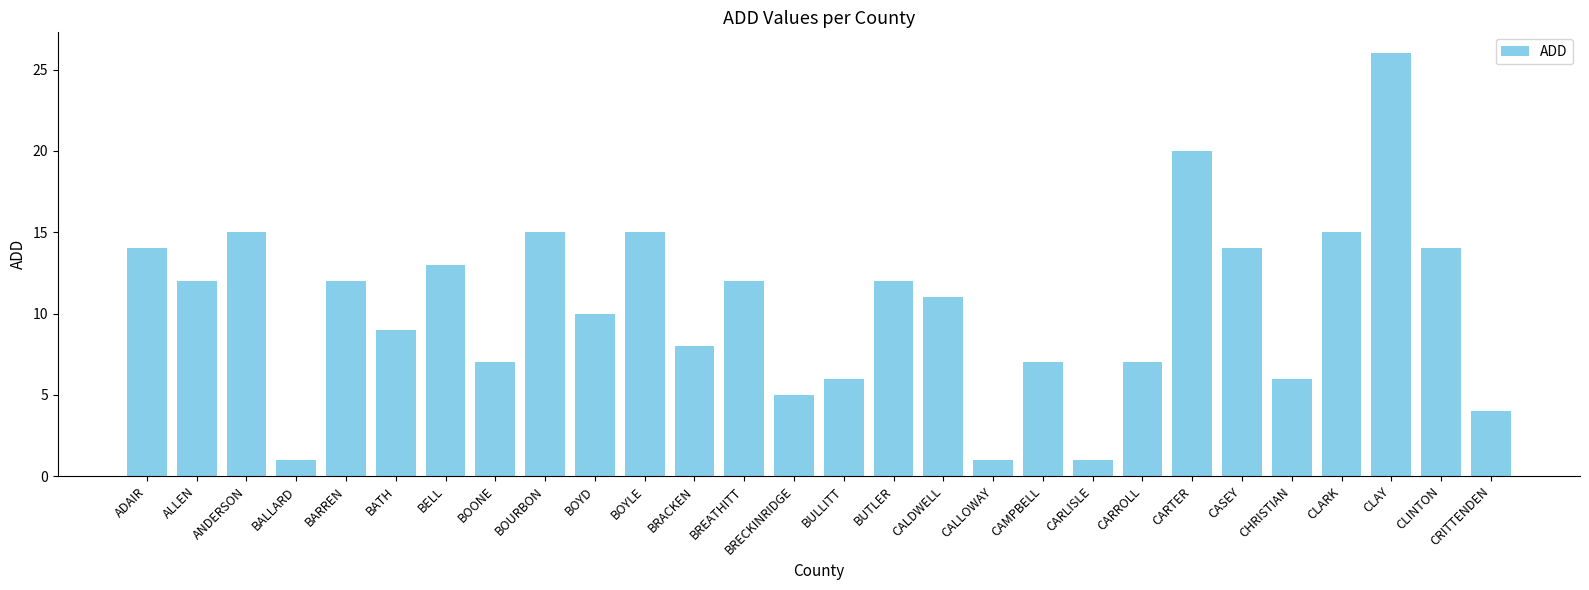

What is the ratio of the value at CARROLL to the value at BREATHITT?

0.6